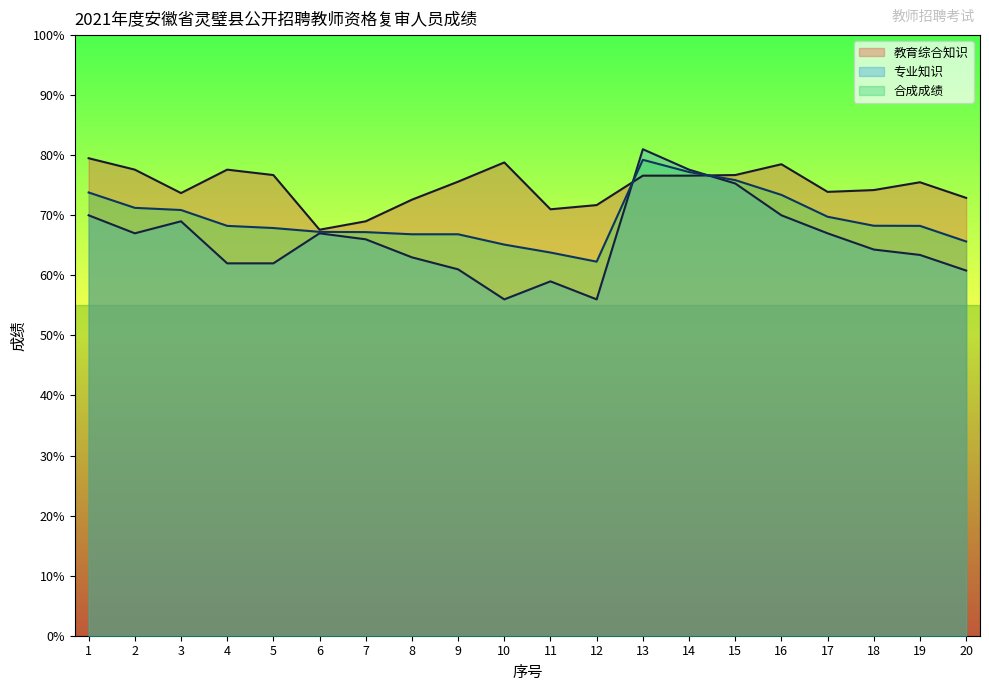

At how many categories does at least one series exceed 65?

20